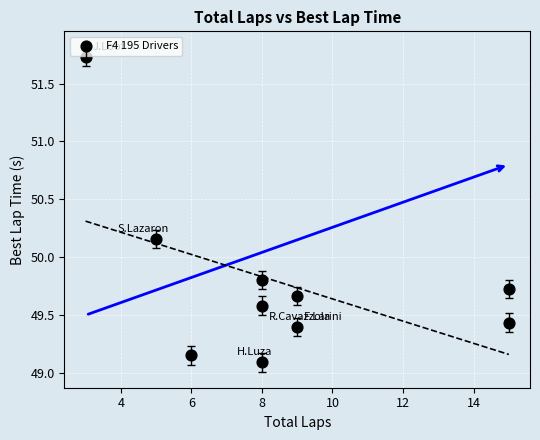

What is the range of Y values (max minus min)?

2.6